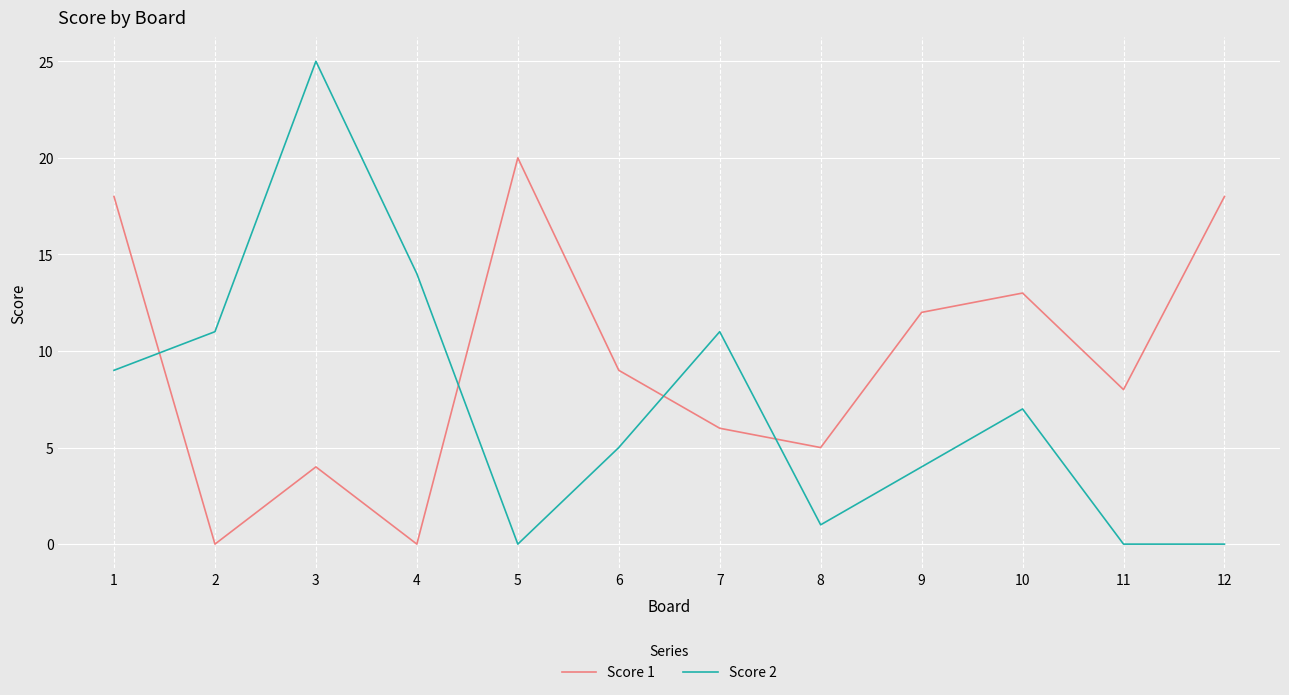

At which category is the sum across all series the highest?

3